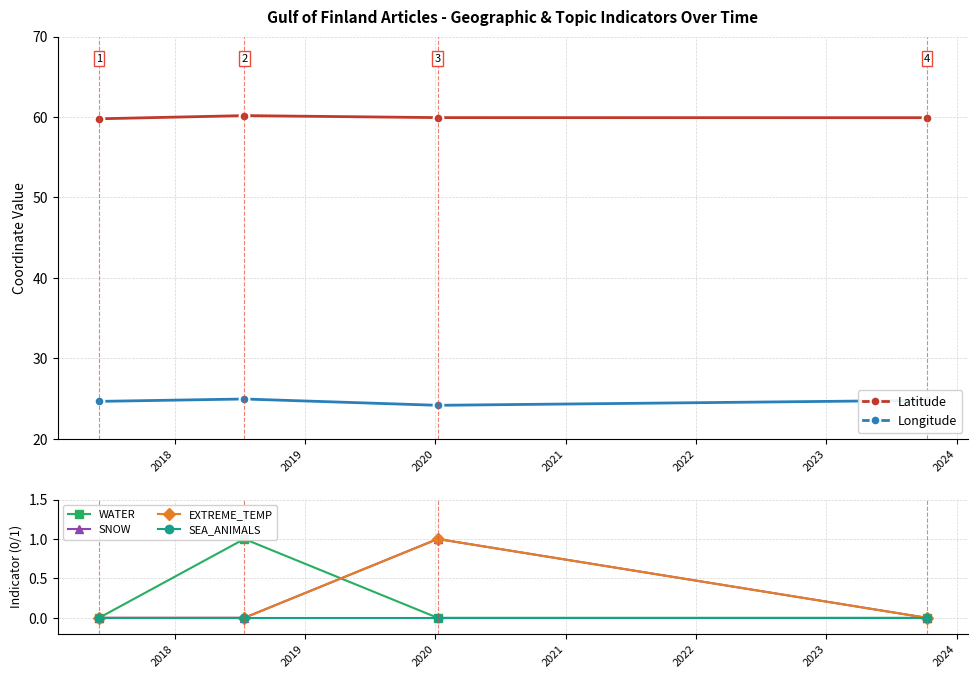

Reading right to left, list all the values displayed in this chart.

Latitude: 59.9	59.9	60.2	59.8
Longitude: 24.8	24.2	24.9	24.7
WATER: 0.0	0.0	1.0	0.0
SNOW: 0.0	1.0	0.0	0.0
EXTREME_TEMP: 0.0	1.0	0.0	0.0
SEA_ANIMALS: 0.0	0.0	0.0	0.0